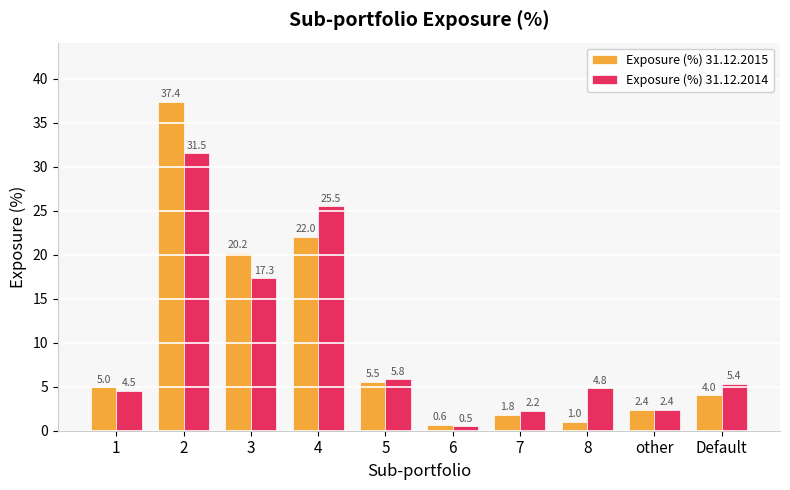

What is the total value across all series at 7?

4.0